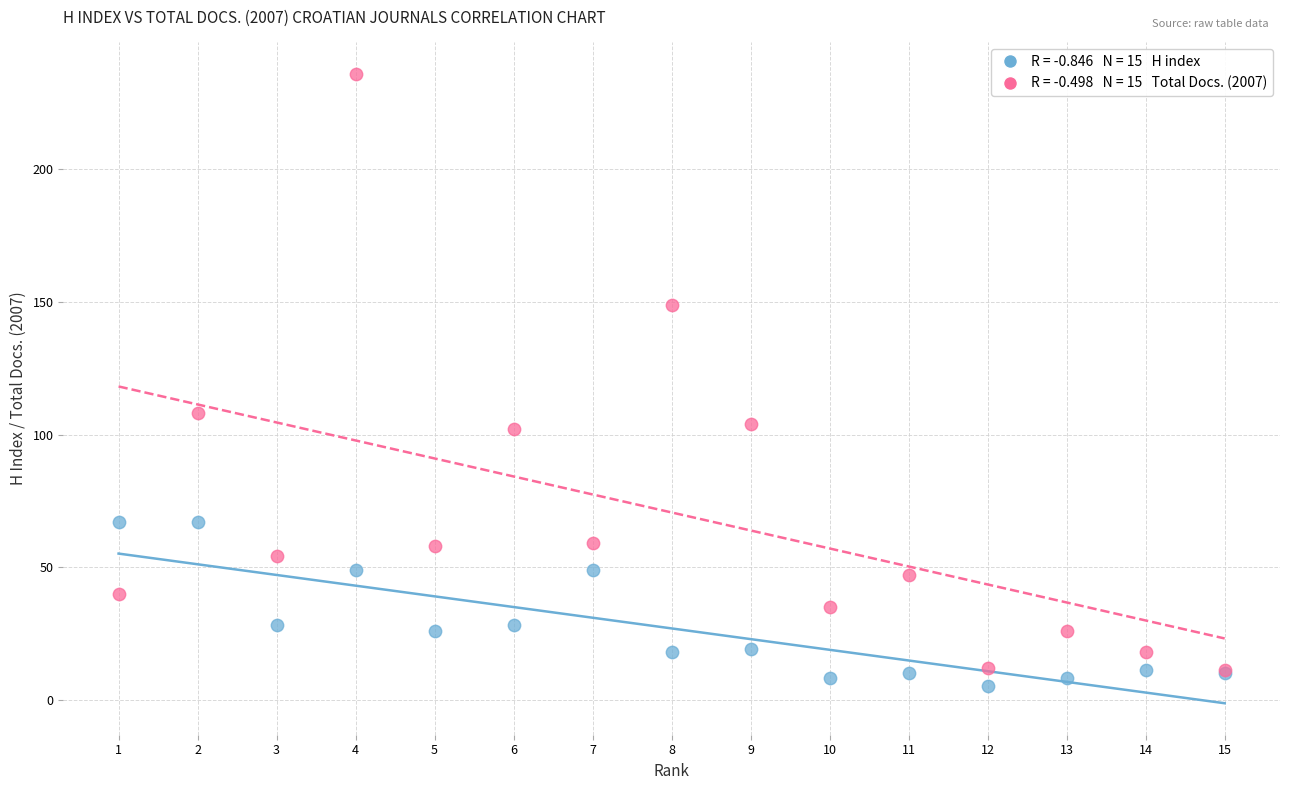

Across all series, what Y value is closest to 120?

108